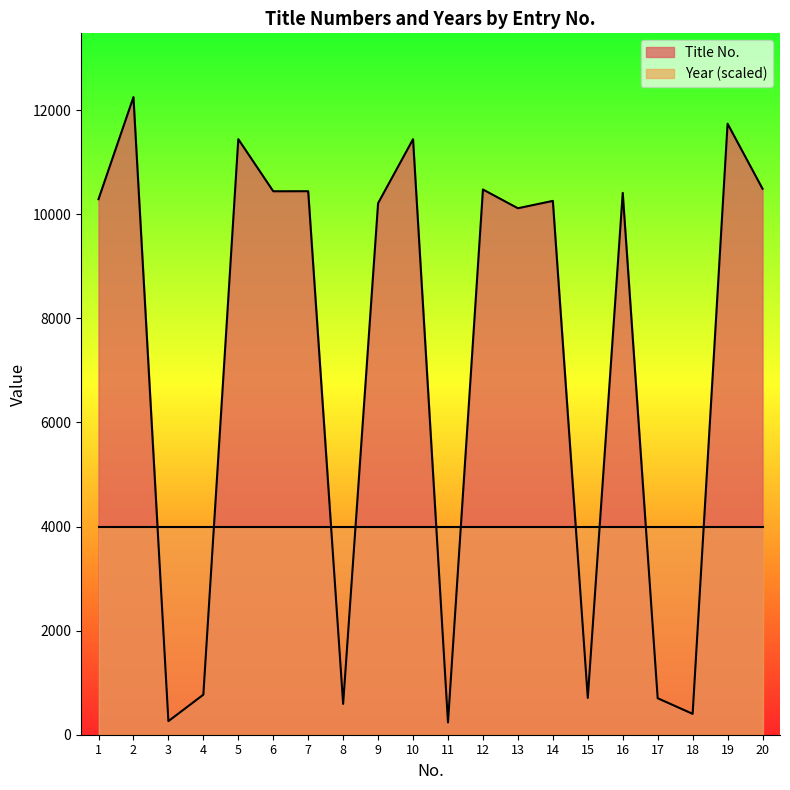

What is the maximum value shown in the chart?

12249